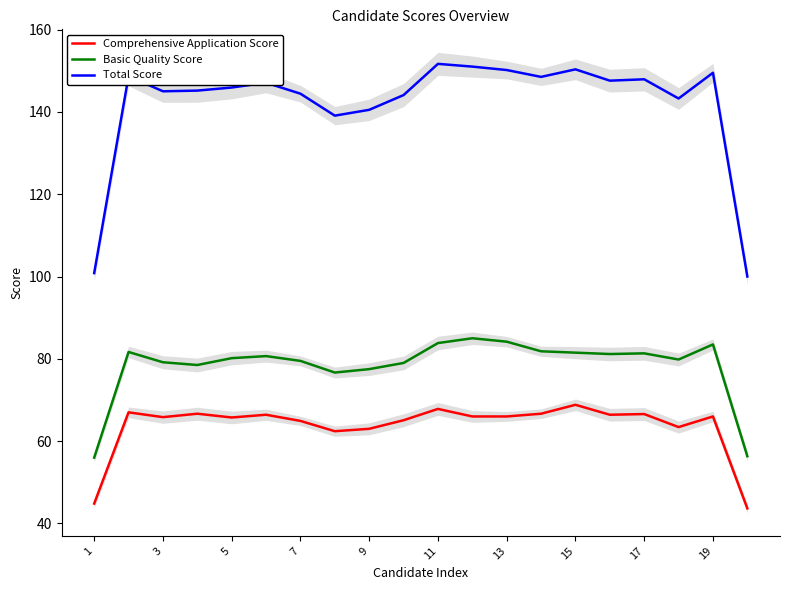

What is the minimum value for Total Score?

100.0